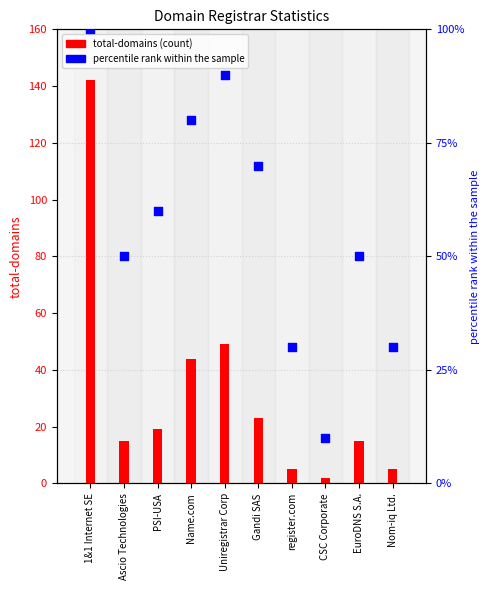

Which series has the largest total across all categories?

percentile rank within the sample